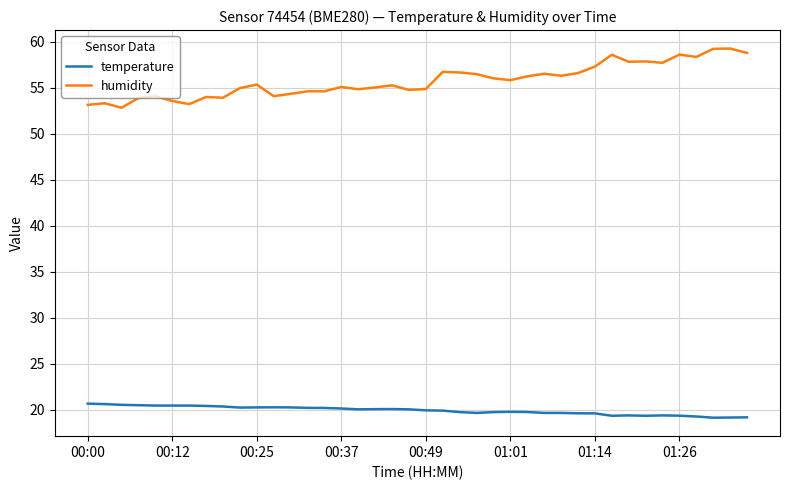

How many lines are shown in the chart?

2